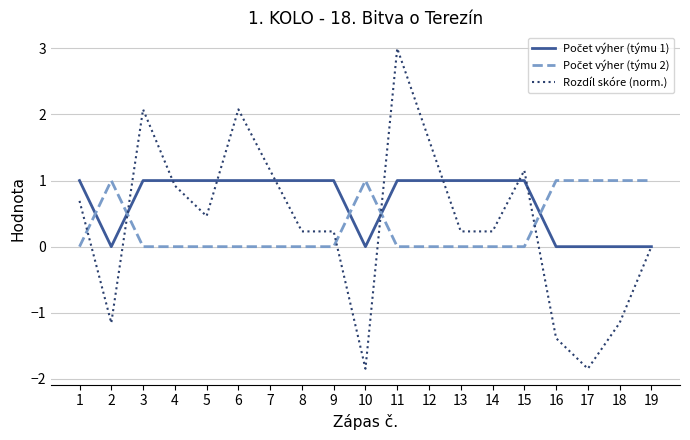

At how many categories does at least one series exceed 0?

19